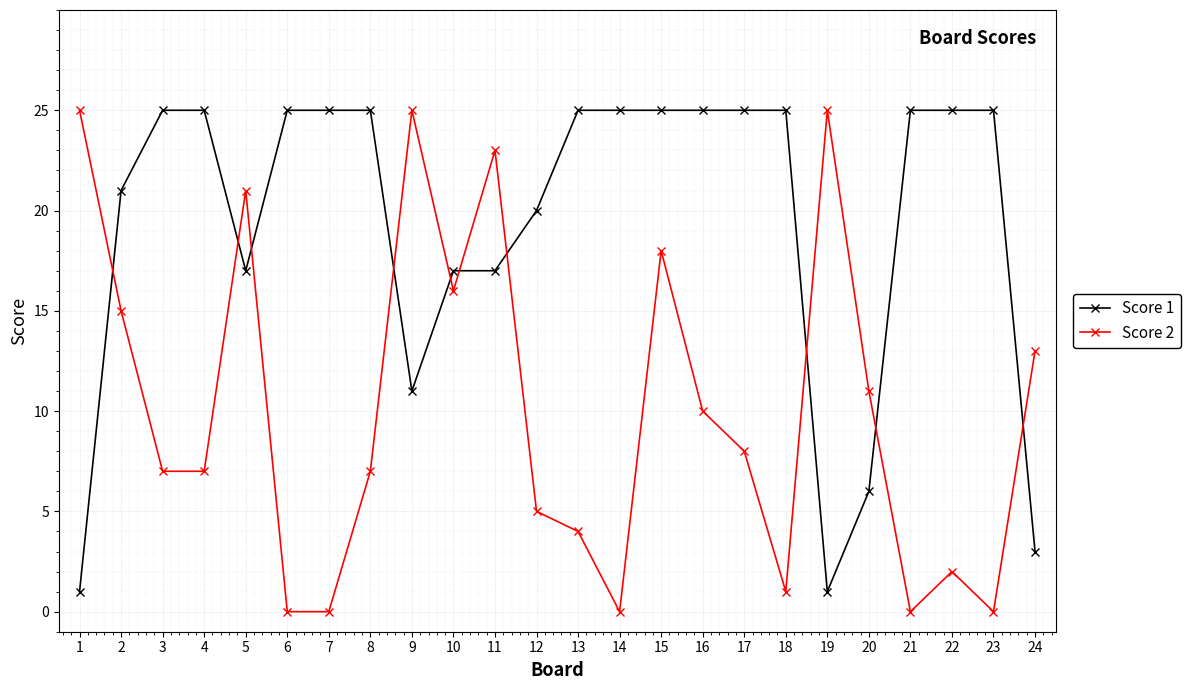

At which label does Score 2 first exceed 8?

1